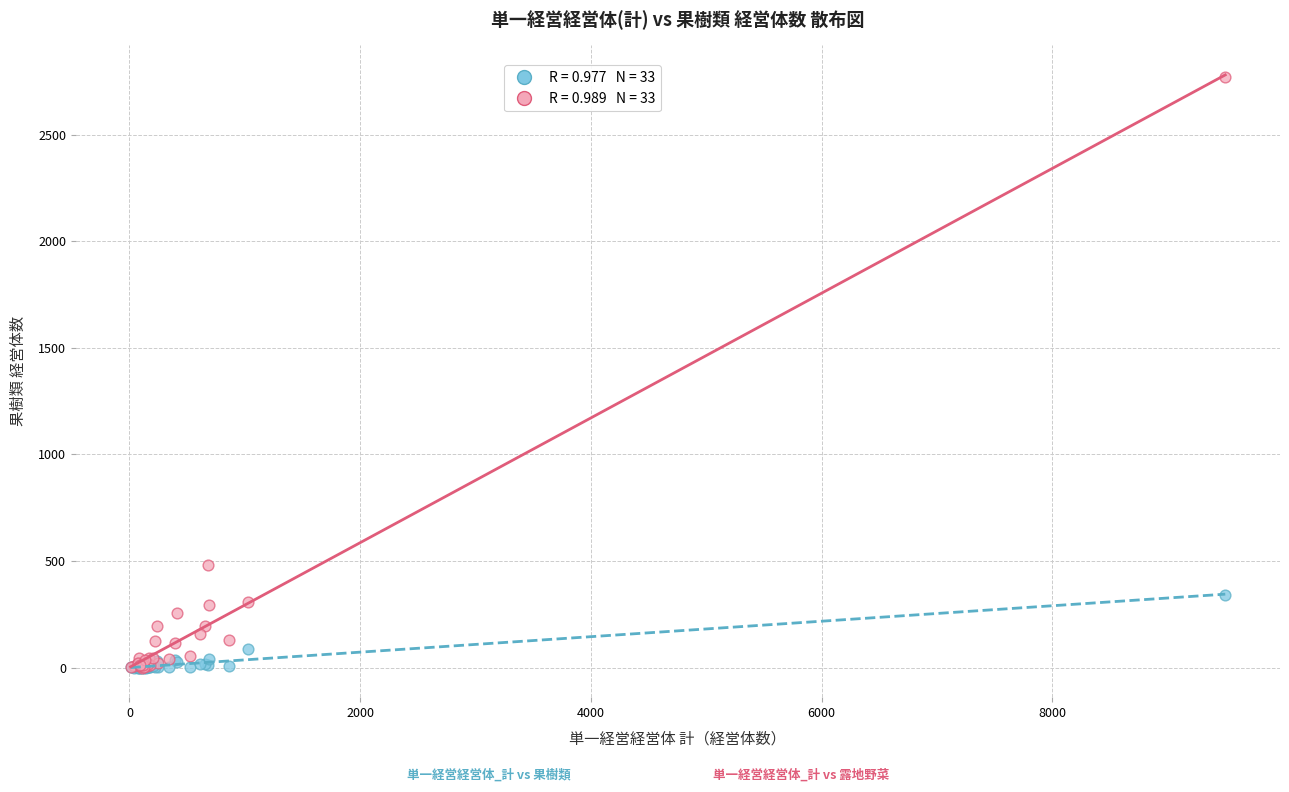

Across all series, what Y value is closest to 1384?

483